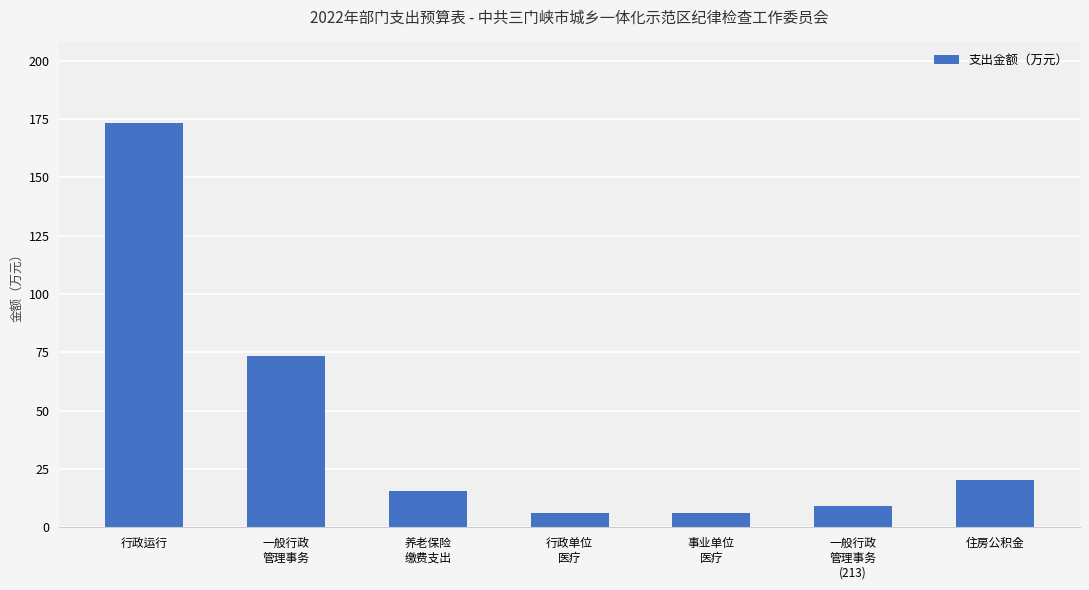

True or false: the data shows 173.3 at 行政运行.

True